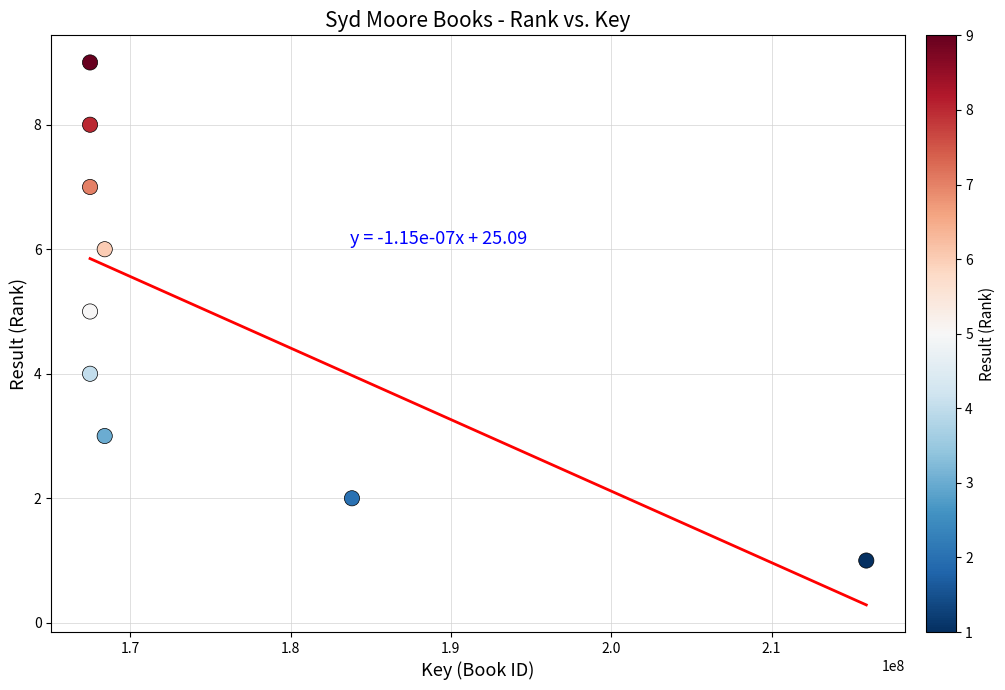

What is the average Y value?

5